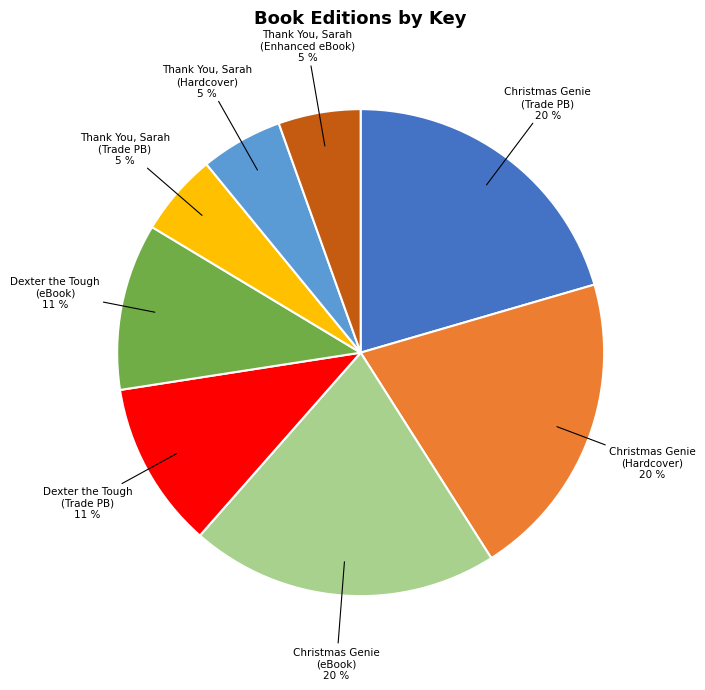

To the nearest percent, what is the difference between the largest and smallest slice percentages?

15%